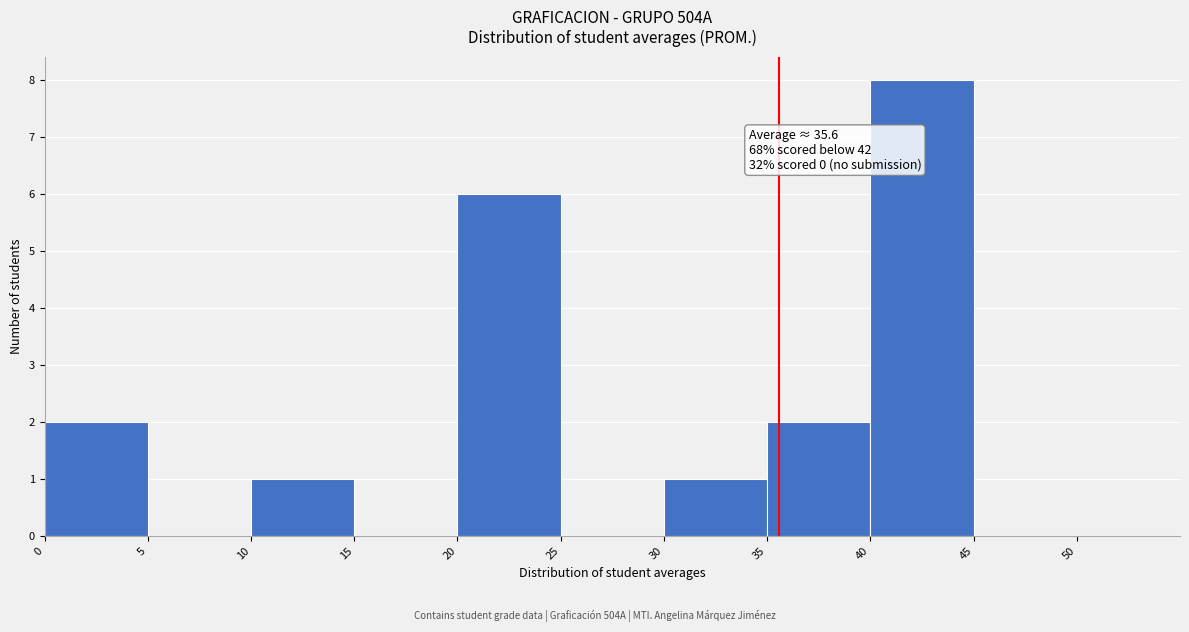

Which range on the x-axis has the tallest bar?

40 to 45